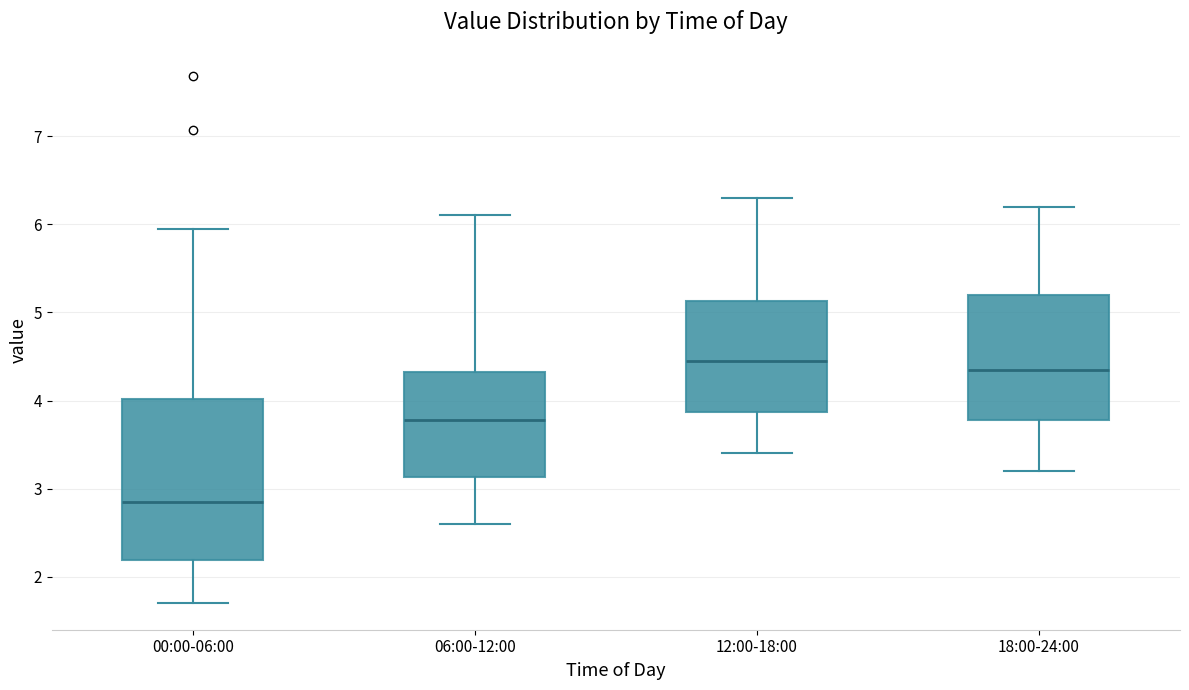

Comparing the boxes themselves (not the whiskers), which one is the tallest?

00:00-06:00